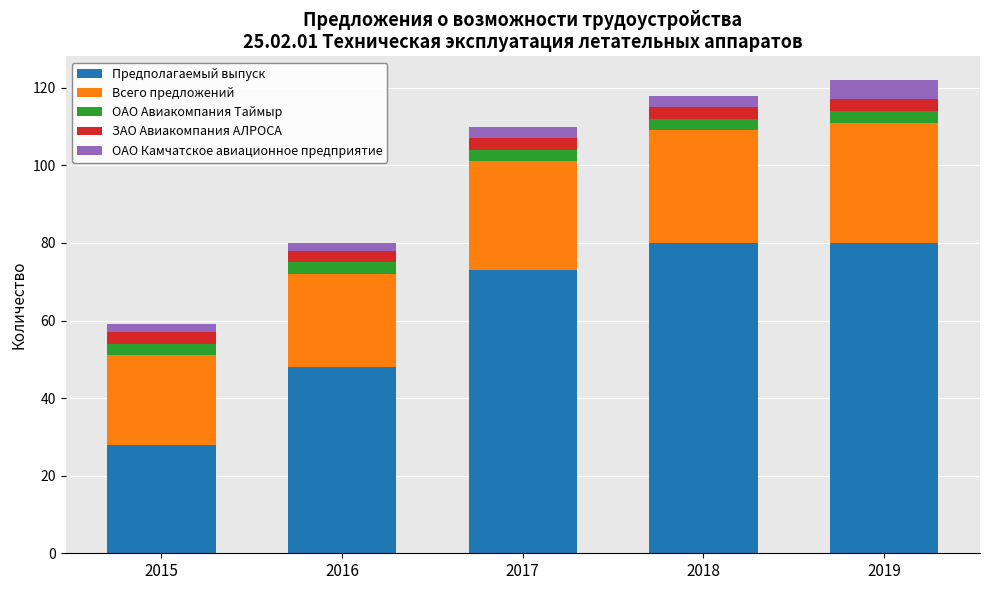

At which label does Предполагаемый выпуск reach its minimum?

2015